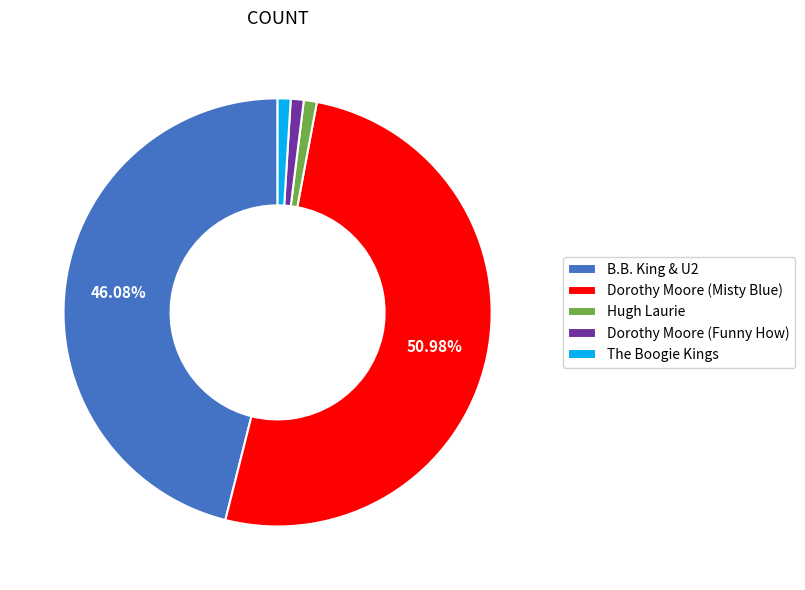

To the nearest percent, what is the difference between the largest and smallest slice percentages?

50%